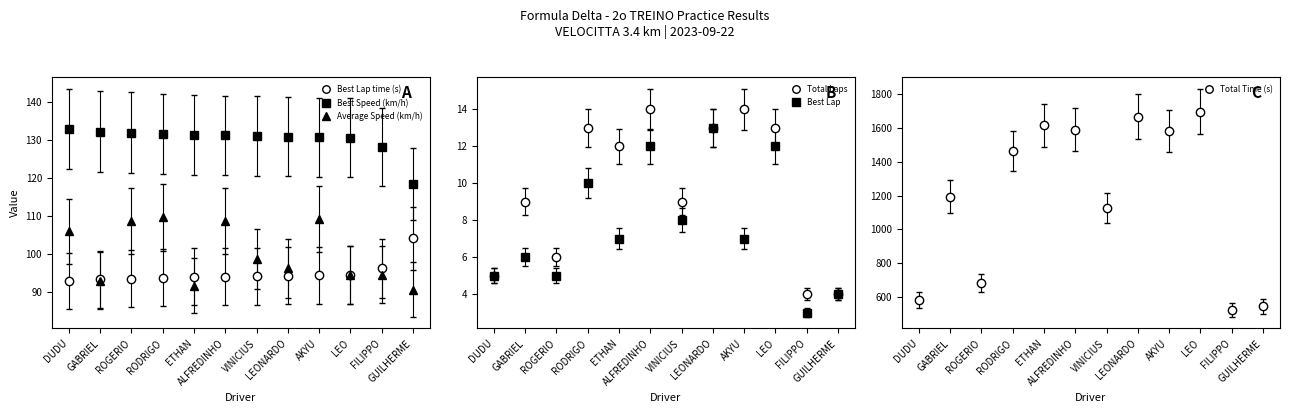

True or false: Best Lap time (s) and Best Speed (km/h) intersect in this chart.

False